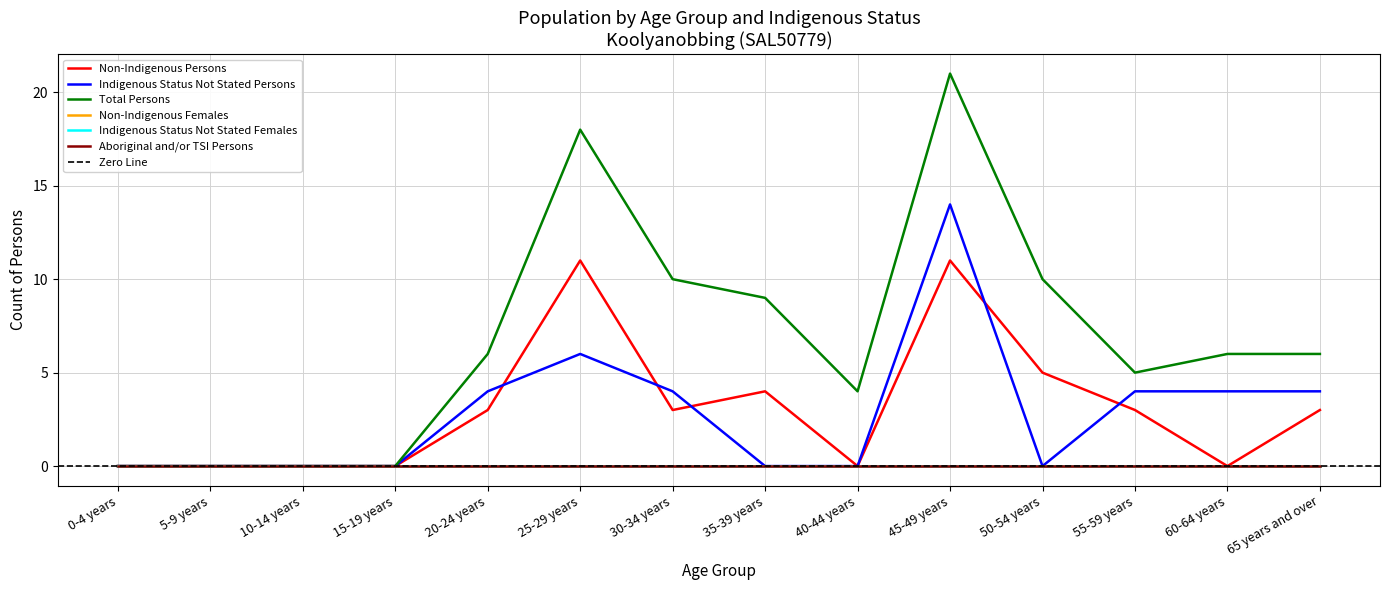

At which category does Total Persons reach its first local valley?

40-44 years